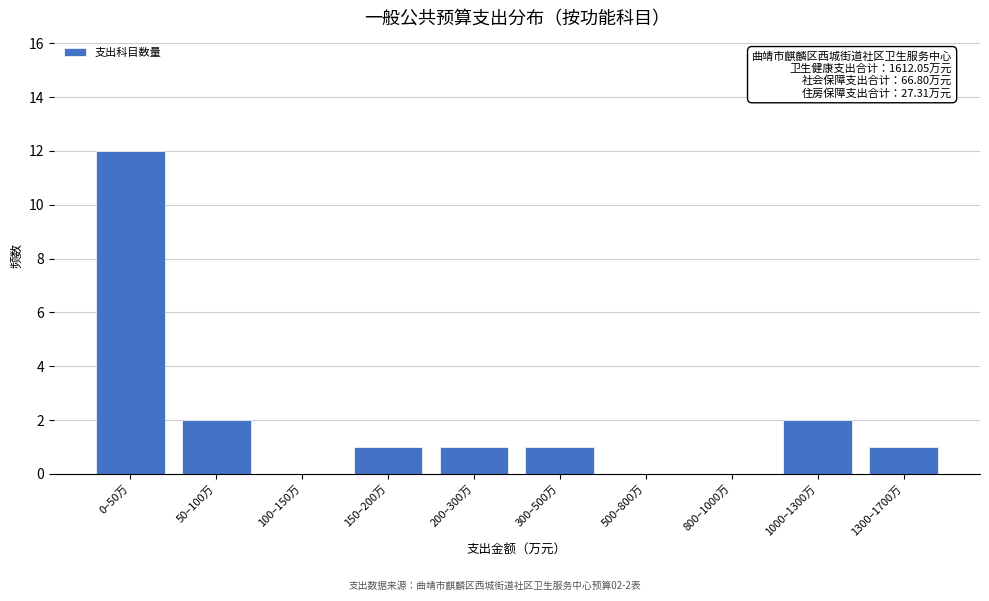

What is the maximum value shown in the chart?

12